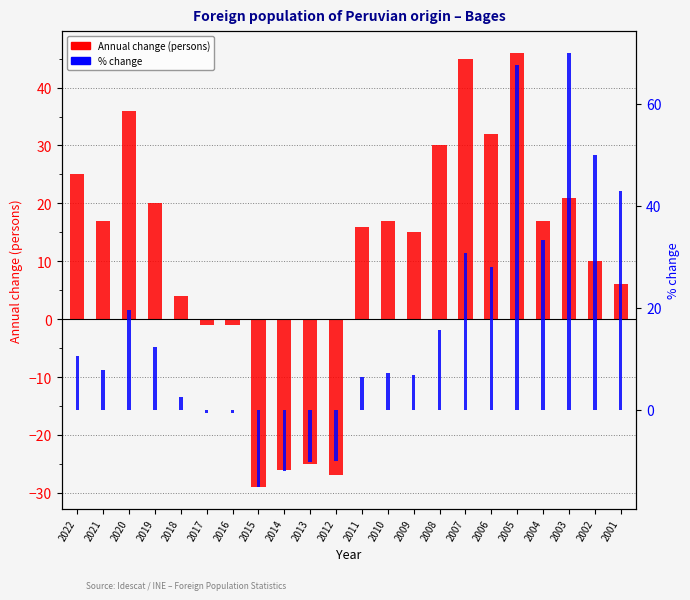

What is the average value of the Annual change (persons) series?

11.3